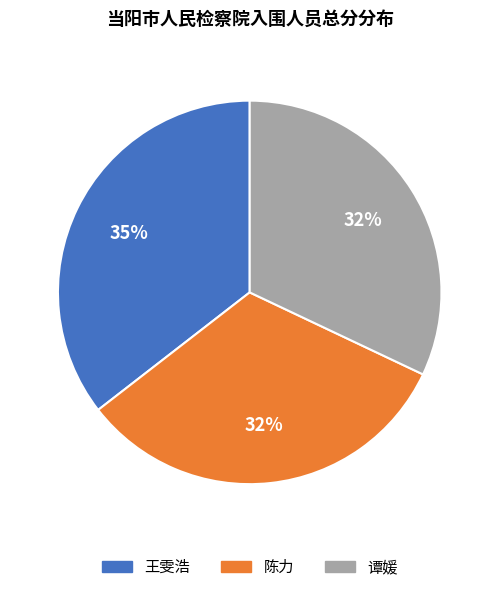

To the nearest percent, what portion does 陈力 represent?

32%